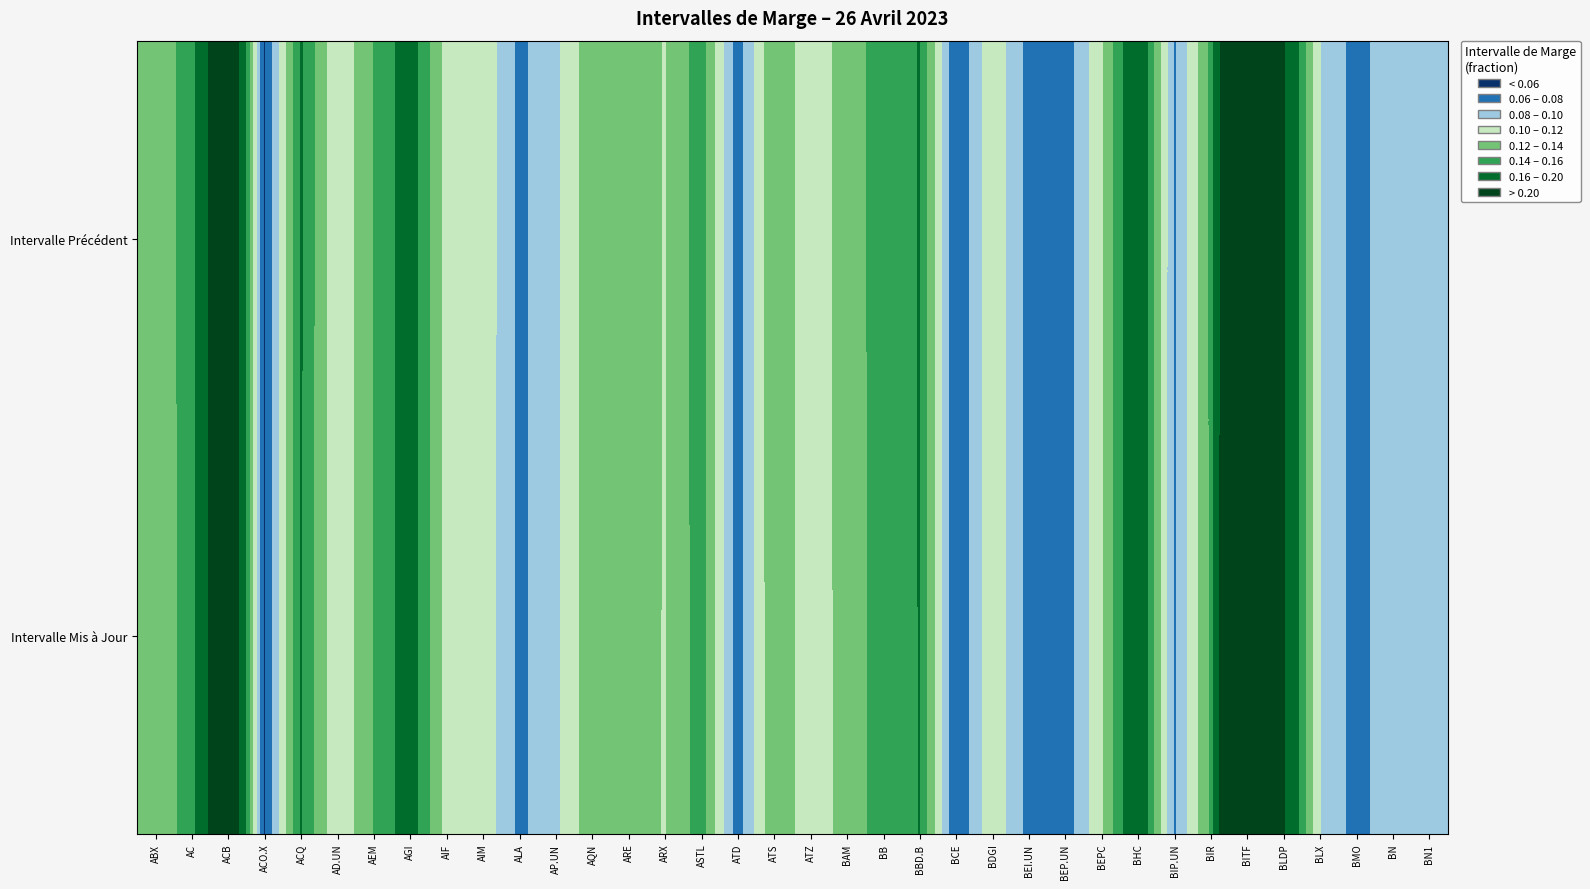

At how many categories does at least one series exceed 0?

36